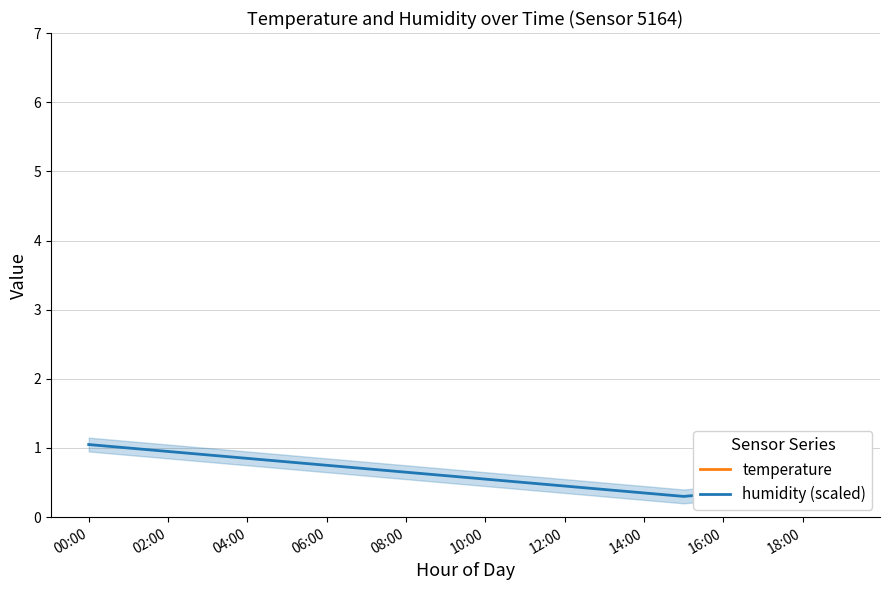

True or false: temperature and humidity (scaled) intersect in this chart.

False